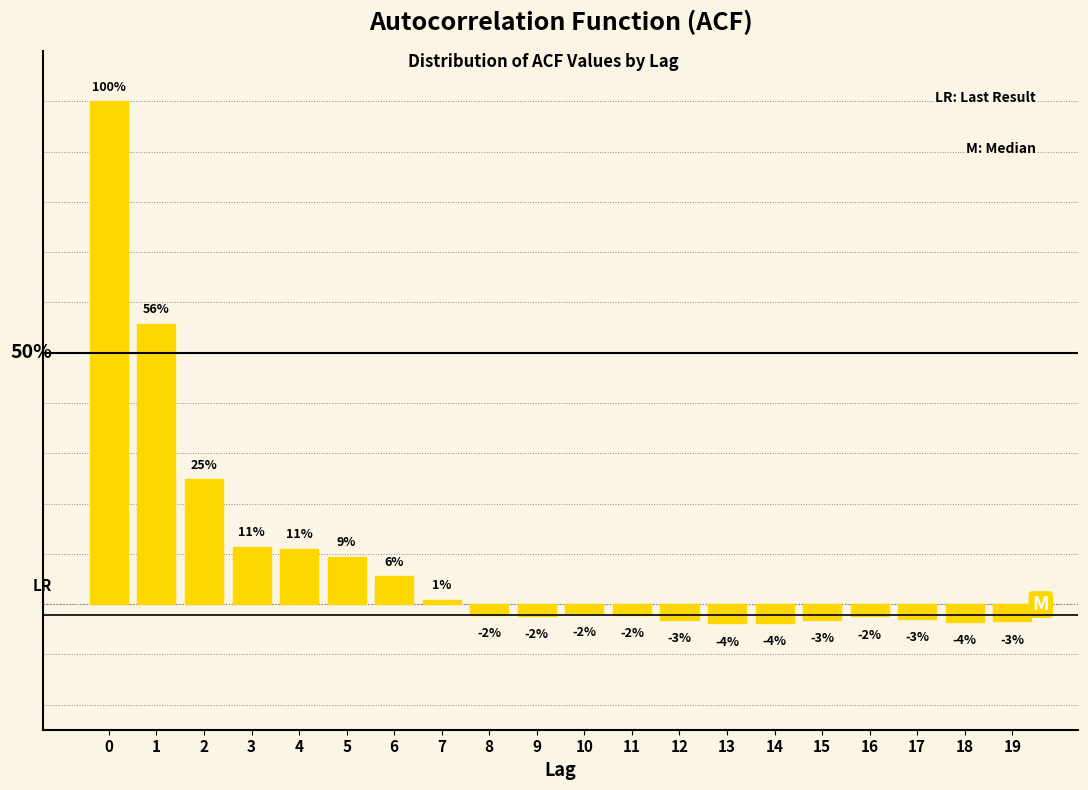

Are the bars horizontal?

No